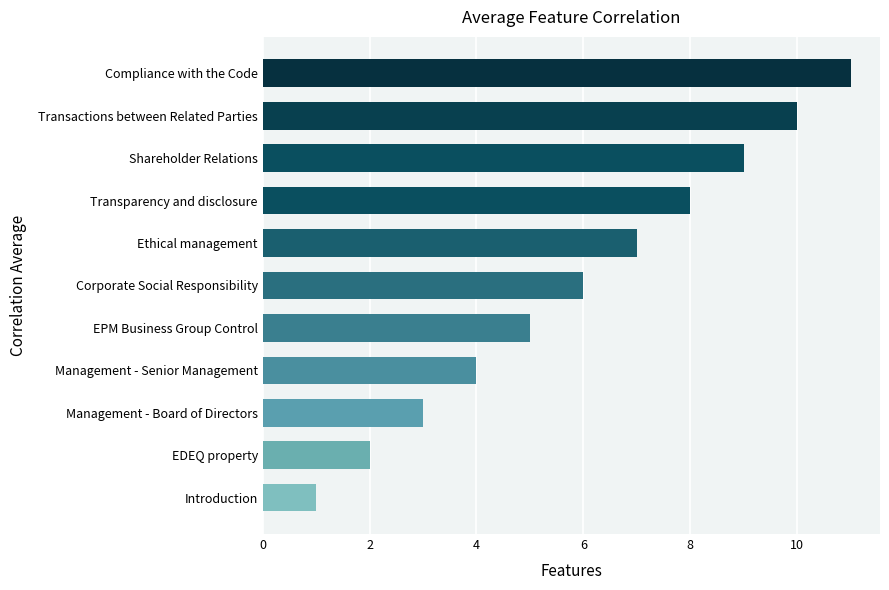

What is the greatest value displayed?

11